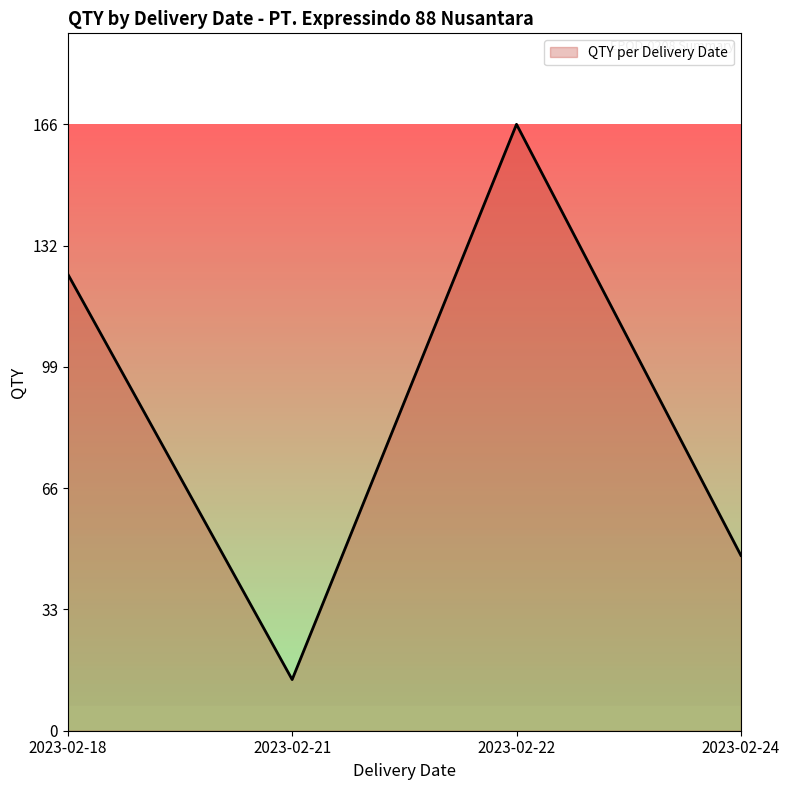

What value does the data have at 2023-02-21?

14